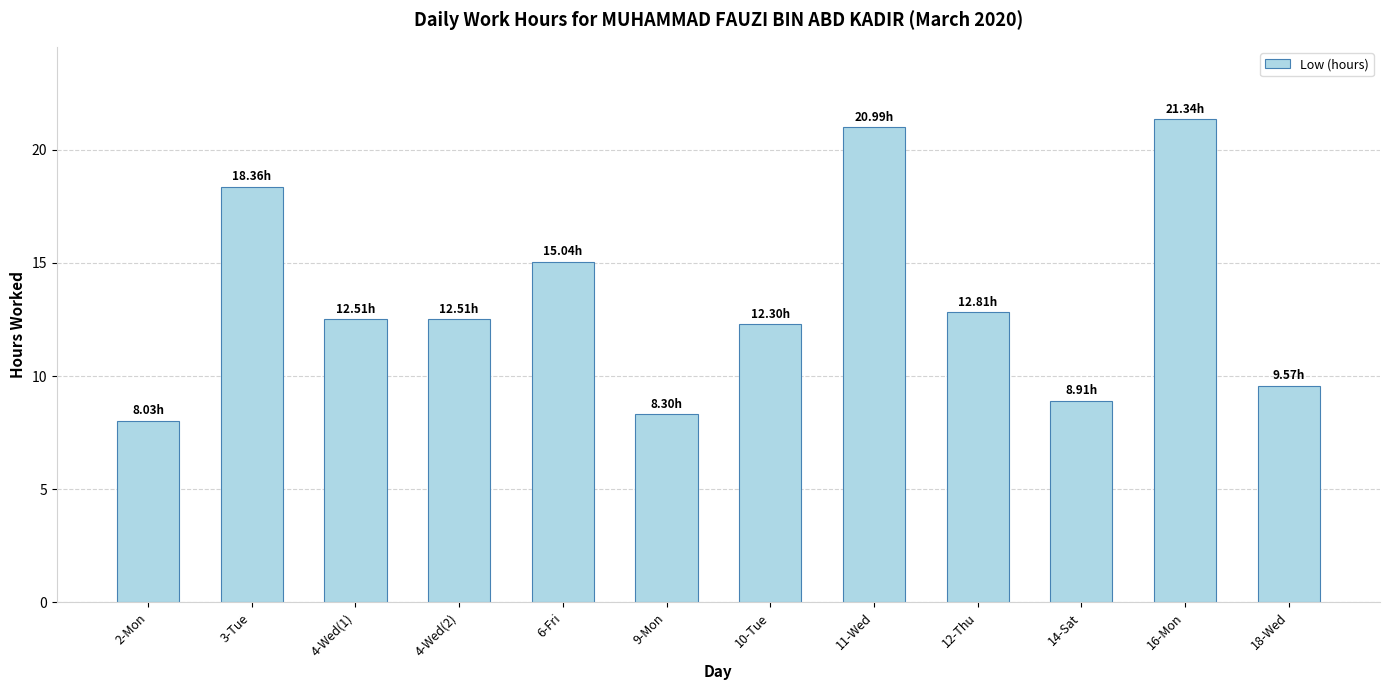

What is the average value?

13.4